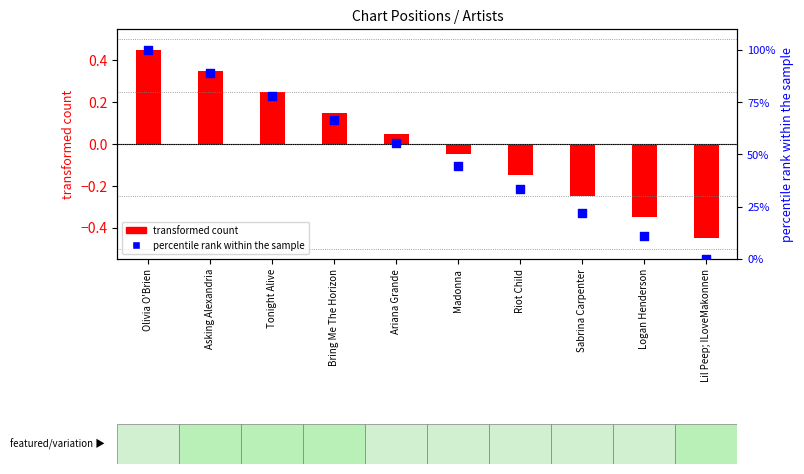

Which series has the widest spread of Y values?

percentile rank within the sample